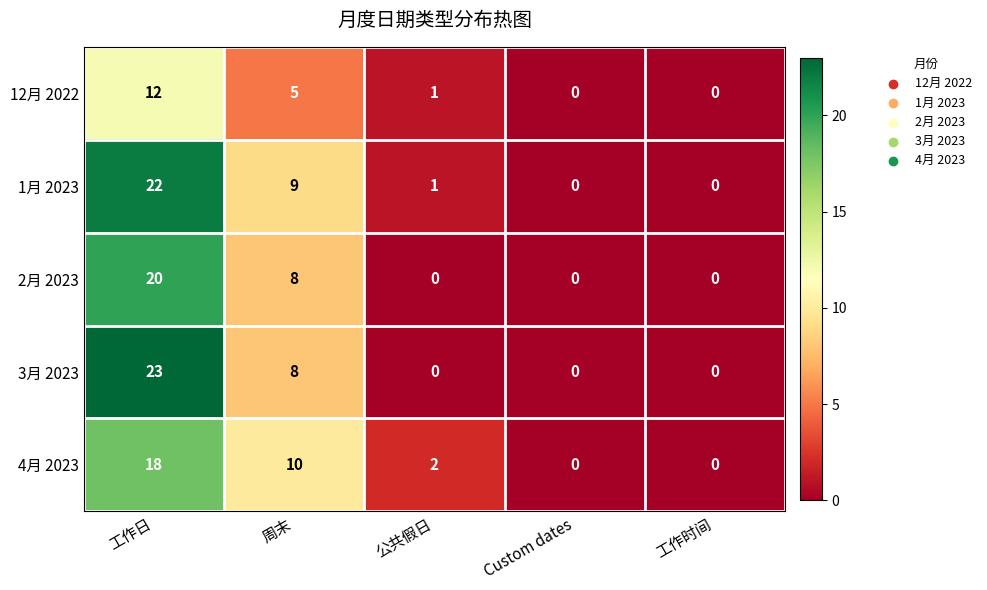

The 1月 2023 series shows 0 at Custom dates. True or false?

True